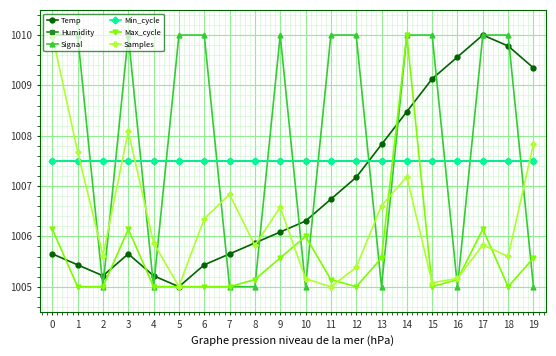

Is this an area chart (filled region under the line)?

No